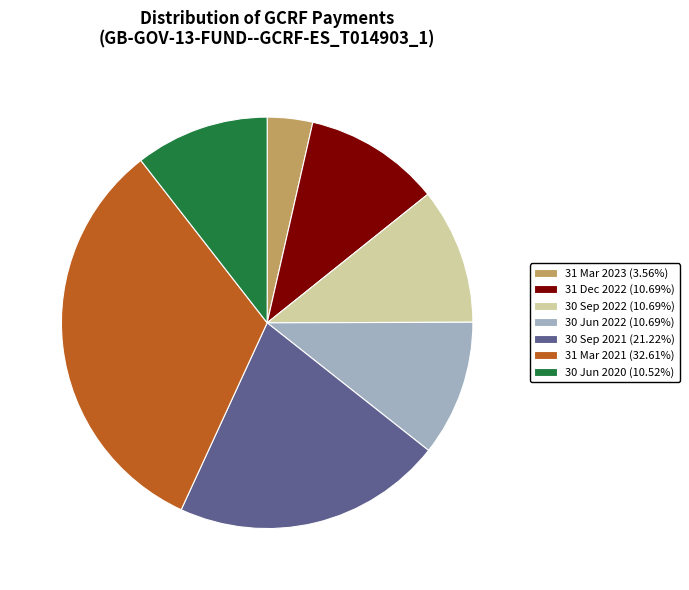

Do 31 Mar 2023 (3.56%) and 31 Dec 2022 (10.69%) together represent more than half of the pie?

No